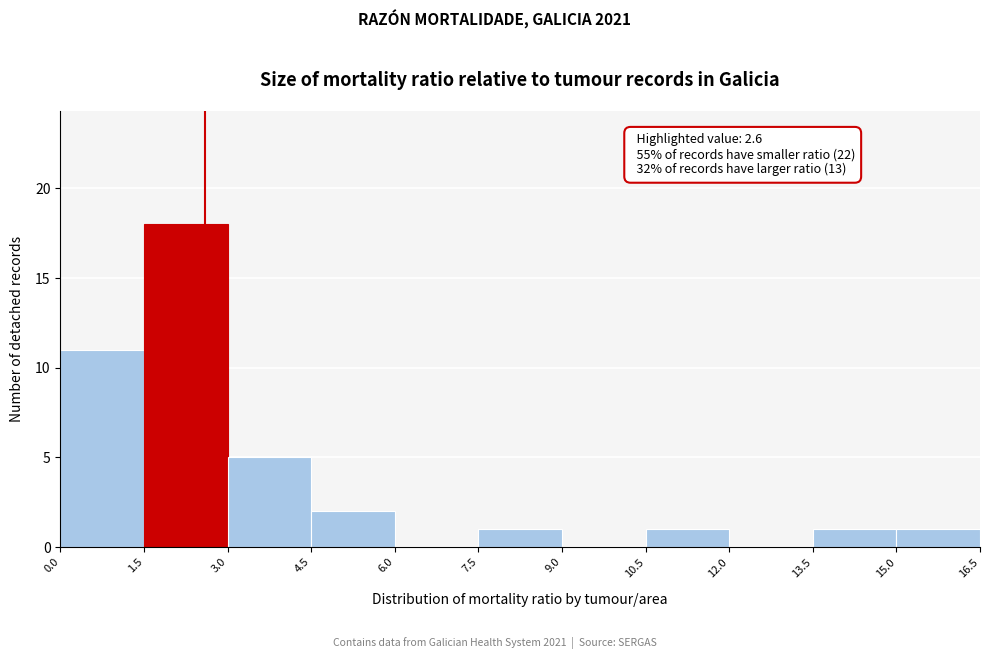

Which range on the x-axis has the tallest bar?

1.5 to 3.0